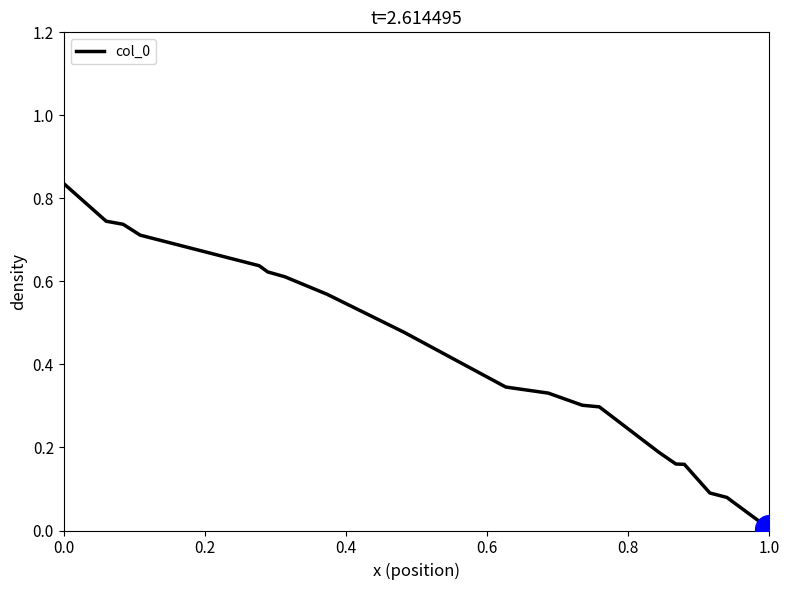

Does the chart have visible grid lines?

No